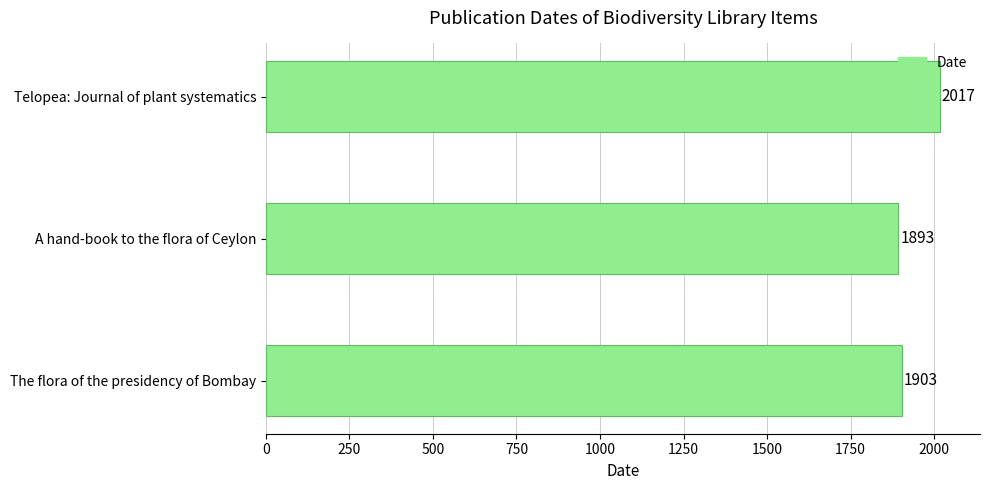

Rank the categories by value from lowest to highest.

A hand-book to the flora of Ceylon, The flora of the presidency of Bombay, Telopea: Journal of plant systematics